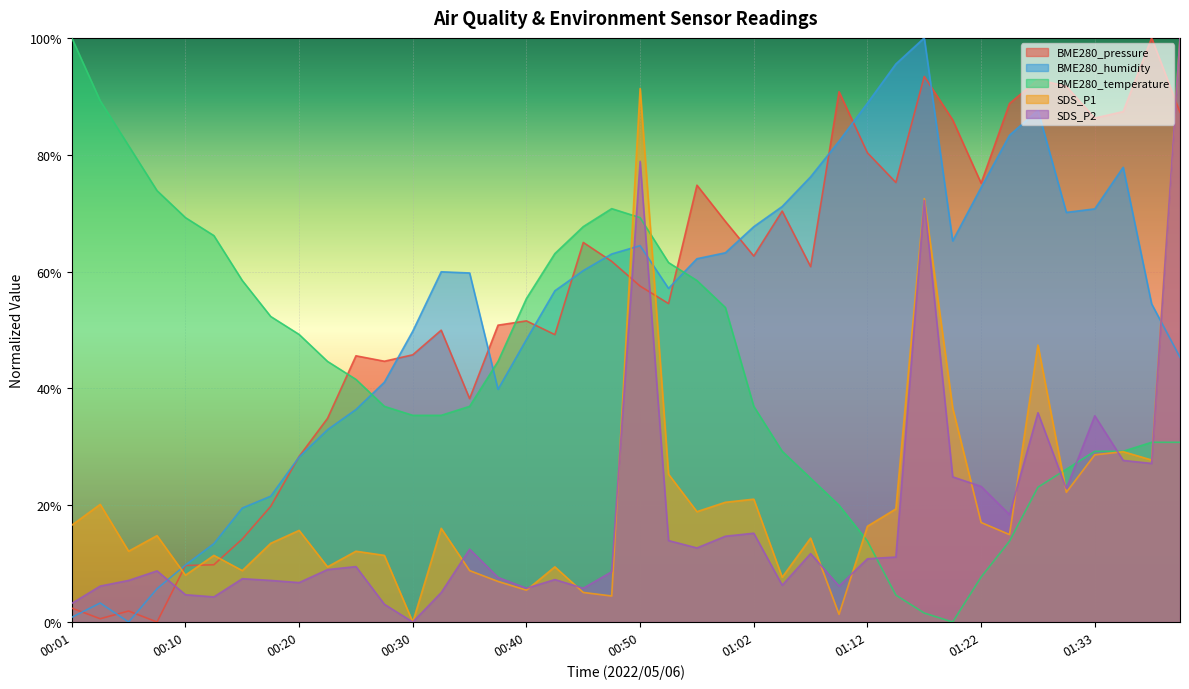

Which series has the widest spread of values?

BME280_pressure